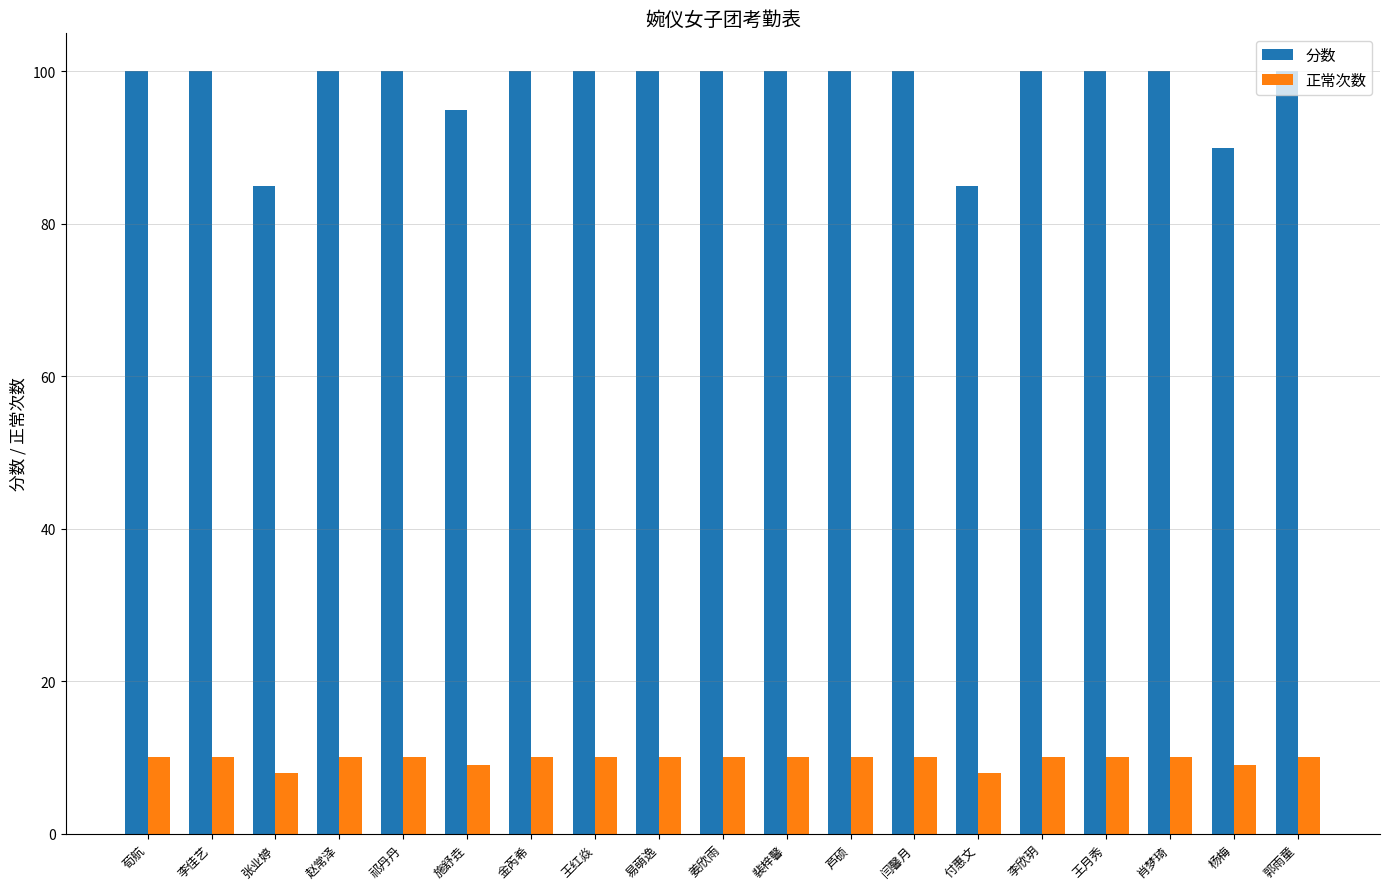

What is the maximum value shown in the chart?

100